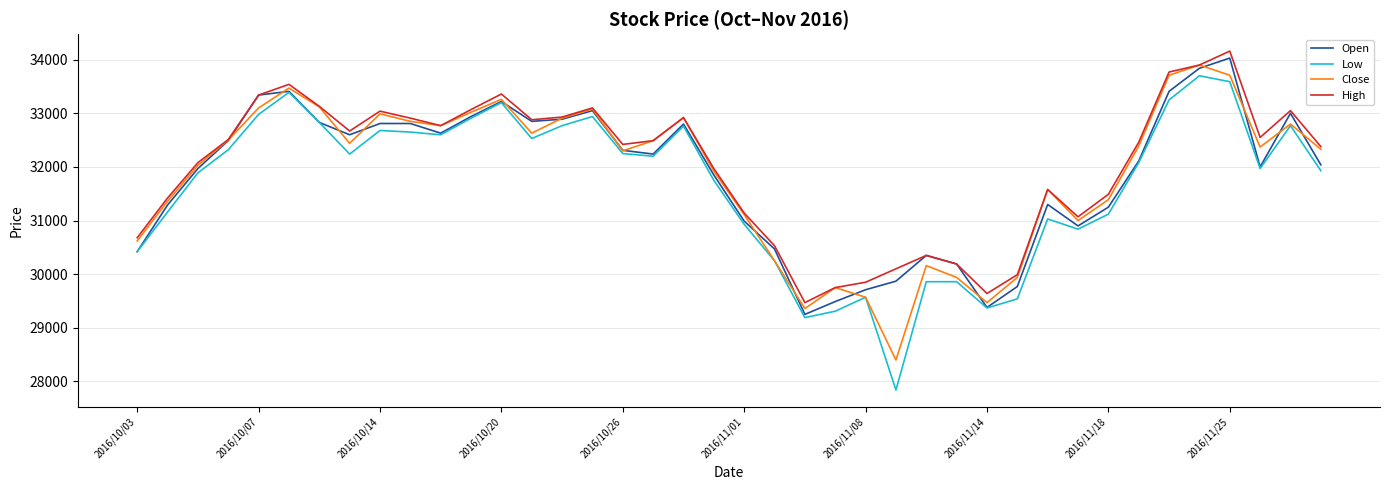

Is this an area chart (filled region under the line)?

No